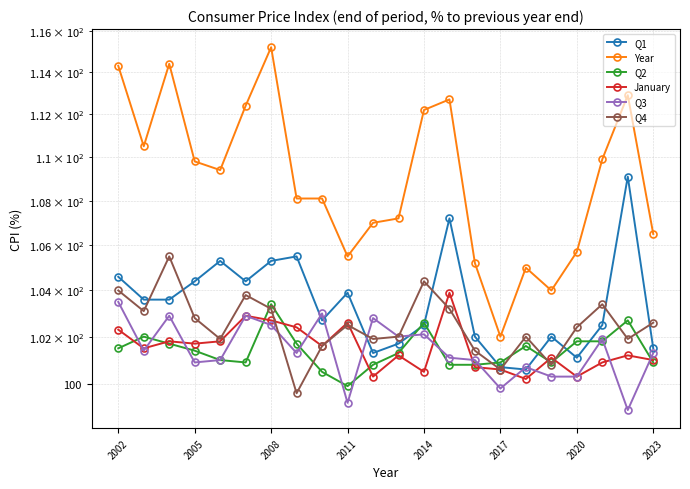

Reading left to right, transcribe all the data shown in this chart.

Q1: 104.6	103.6	103.6	104.4	105.3	104.4	105.3	105.5	102.7	103.9	101.3	101.7	102.5	107.2	102.0	100.7	100.6	102.0	101.1	102.5	109.1	101.5
Year: 114.3	110.5	114.4	109.8	109.4	112.4	115.2	108.1	108.1	105.5	107.0	107.2	112.2	112.7	105.2	102.0	105.0	104.0	105.7	109.9	112.9	106.5
Q2: 101.5	102.0	101.7	101.4	101.0	100.9	103.4	101.7	100.5	99.9	100.8	101.3	102.6	100.8	100.8	100.9	101.6	100.9	101.8	101.8	102.7	100.9
January: 102.3	101.5	101.8	101.7	101.8	102.9	102.7	102.4	101.6	102.6	100.3	101.2	100.5	103.9	100.7	100.6	100.2	101.1	100.3	100.9	101.2	101.0
Q3: 103.5	101.4	102.9	100.9	101.0	102.9	102.5	101.3	103.0	99.2	102.8	102.0	102.1	101.1	101.0	99.8	100.7	100.3	100.3	101.9	98.9	101.3
Q4: 104.0	103.1	105.5	102.8	101.9	103.8	103.2	99.6	101.6	102.5	101.9	102.0	104.4	103.2	101.4	100.6	102.0	100.8	102.4	103.4	101.9	102.6